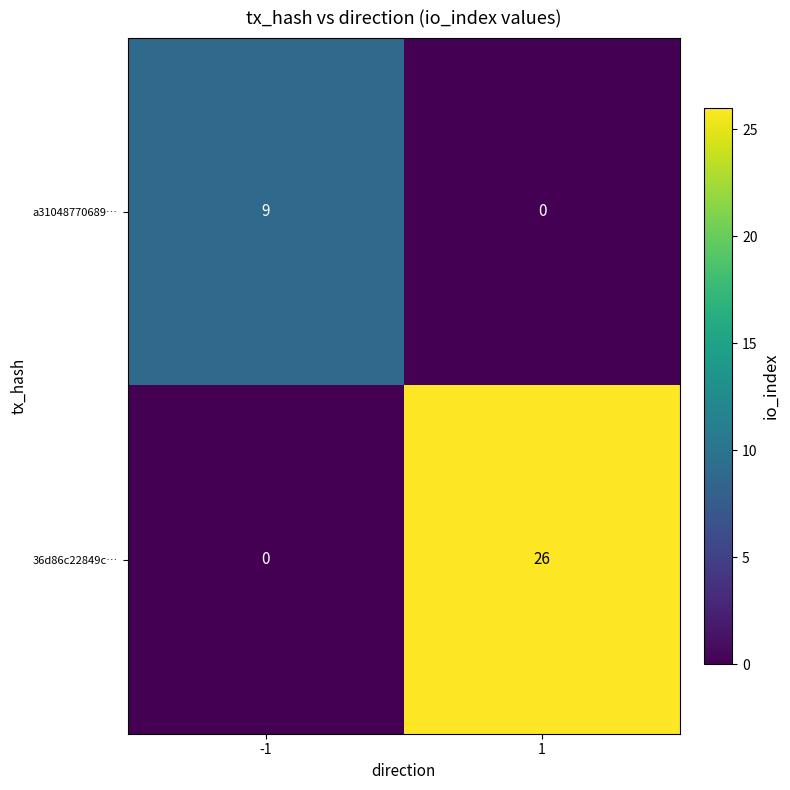

How many distinct data groups are displayed?

2